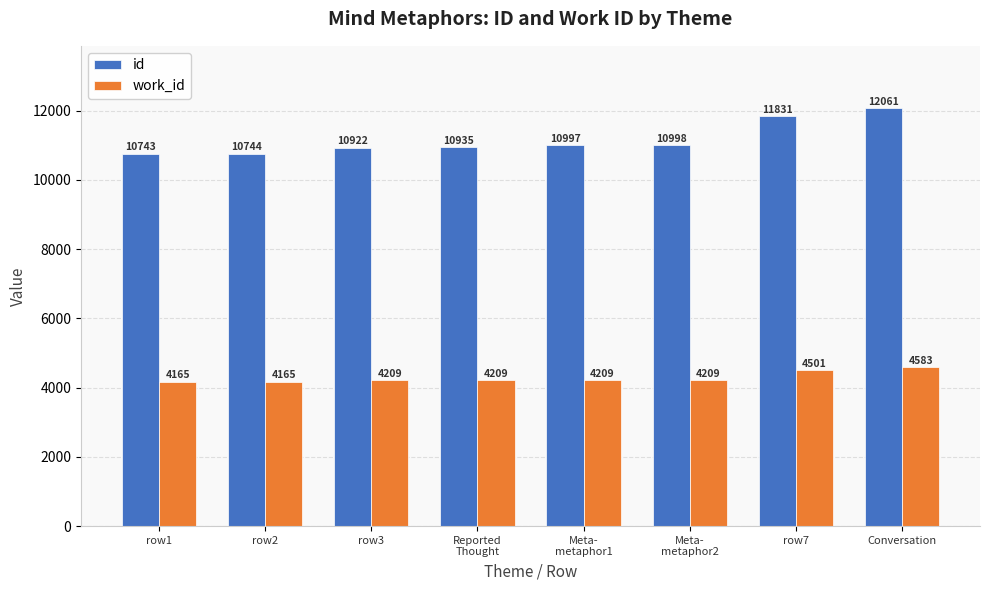

List the series in order of their peak value, lowest first.

work_id, id